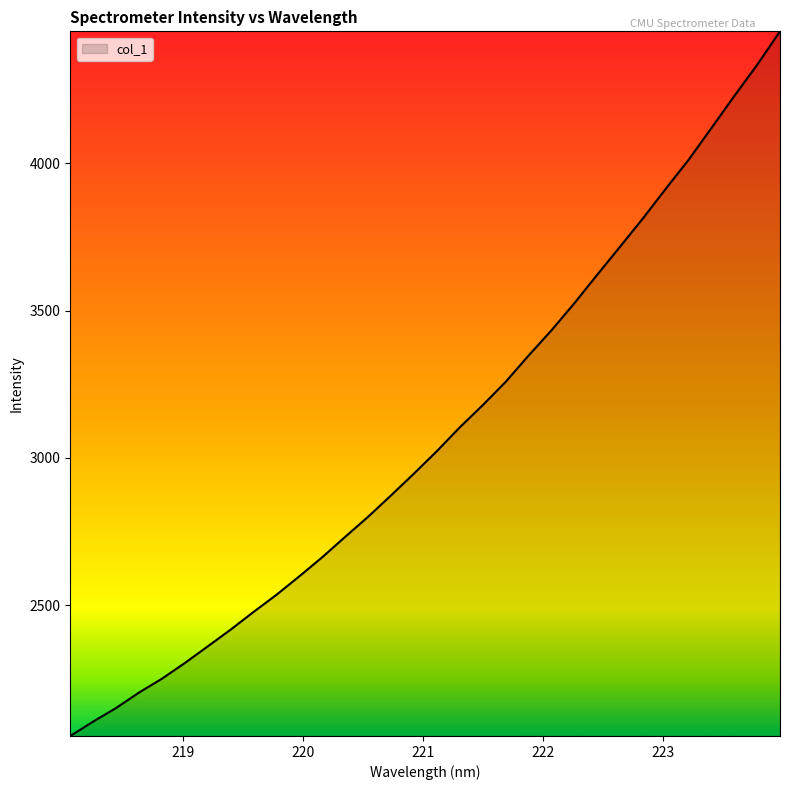

What is the difference between the maximum and minimum values?

2393.4